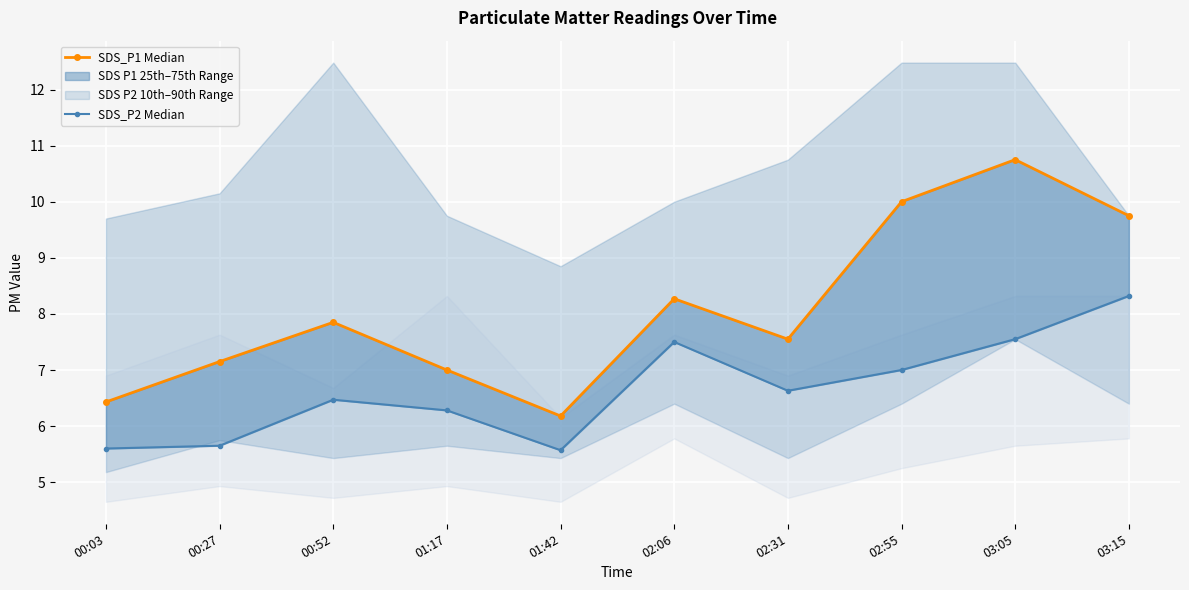

At how many categories does at least one series exceed 8?

4